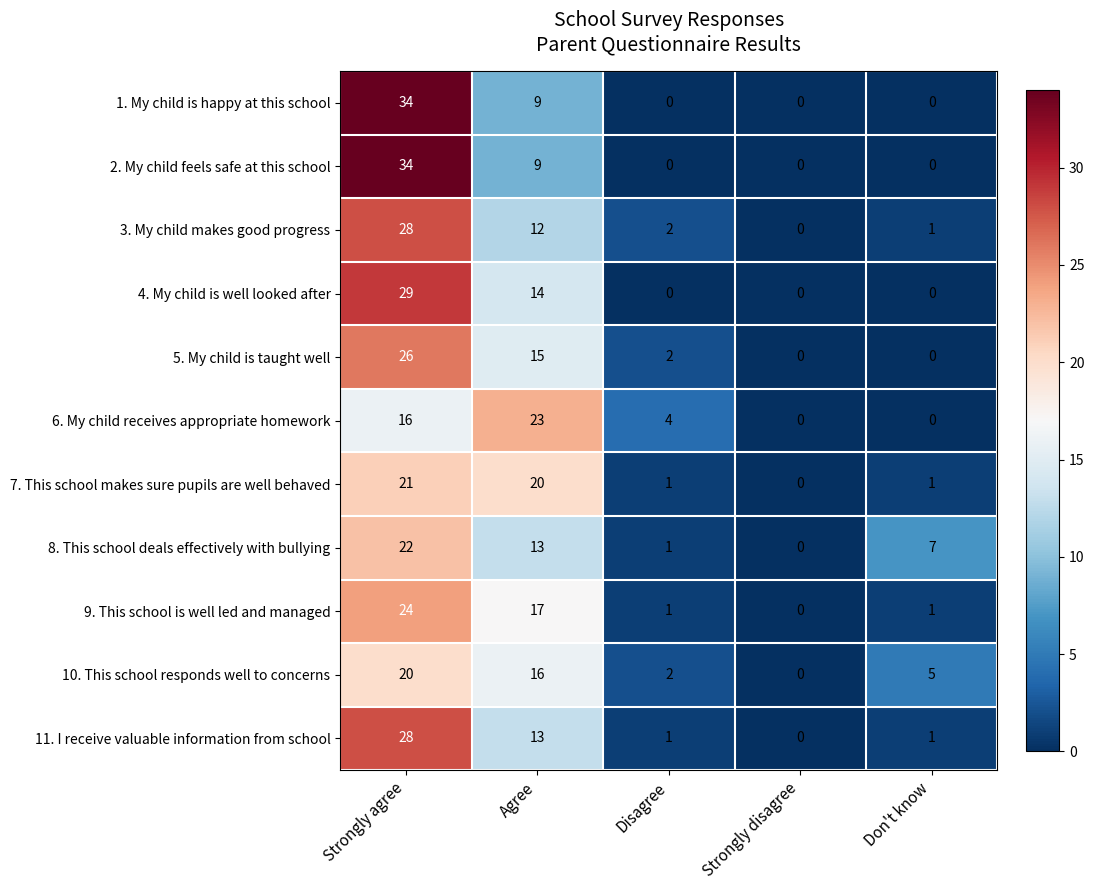

The 2. My child feels safe at this school series shows 9 at Agree. True or false?

True